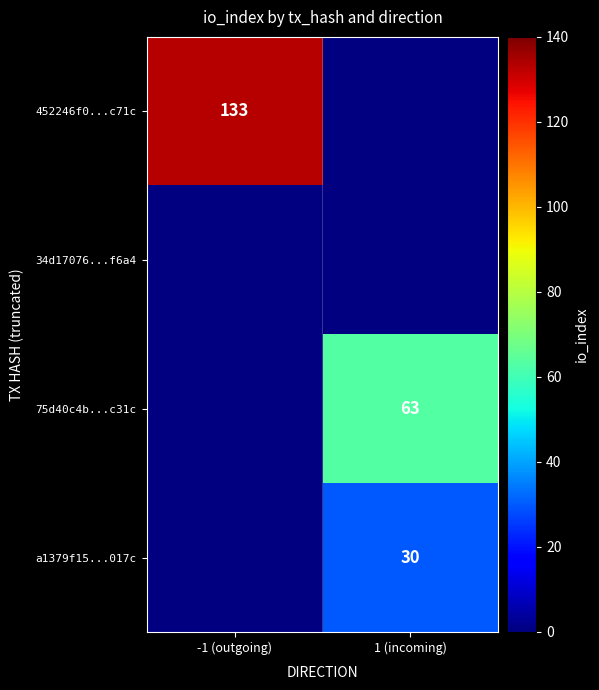

Is it true that 75d40c4b...c31c equals 63 at 1 (incoming)?

True